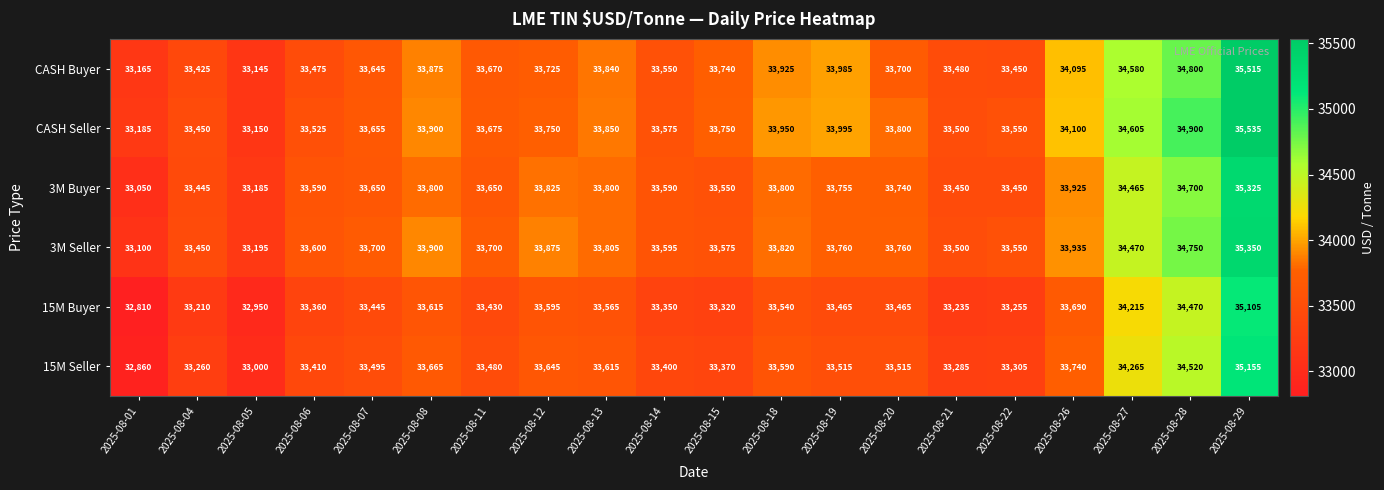

The 3M Seller series shows 33935 at 2025-08-26. True or false?

True